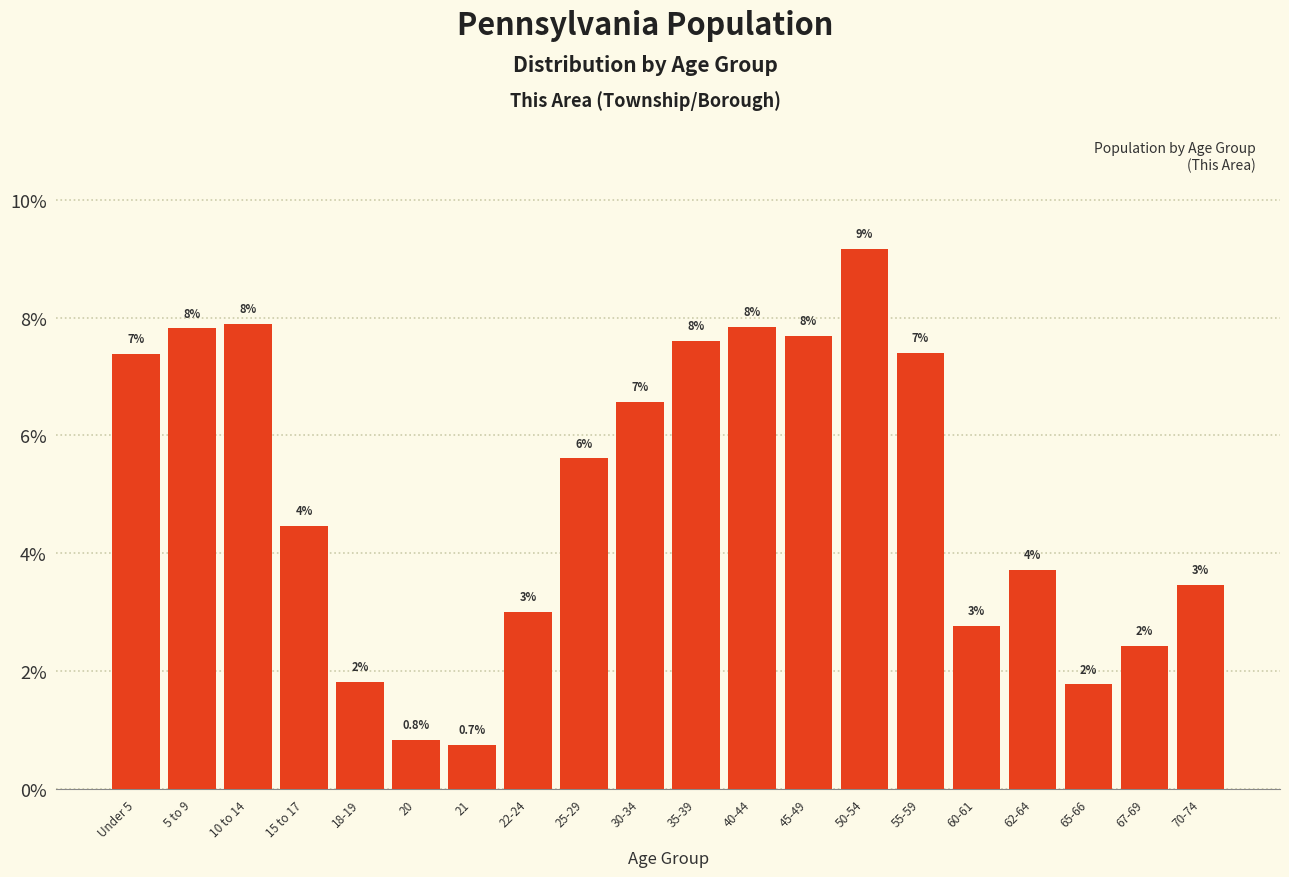

Are the bars horizontal?

No